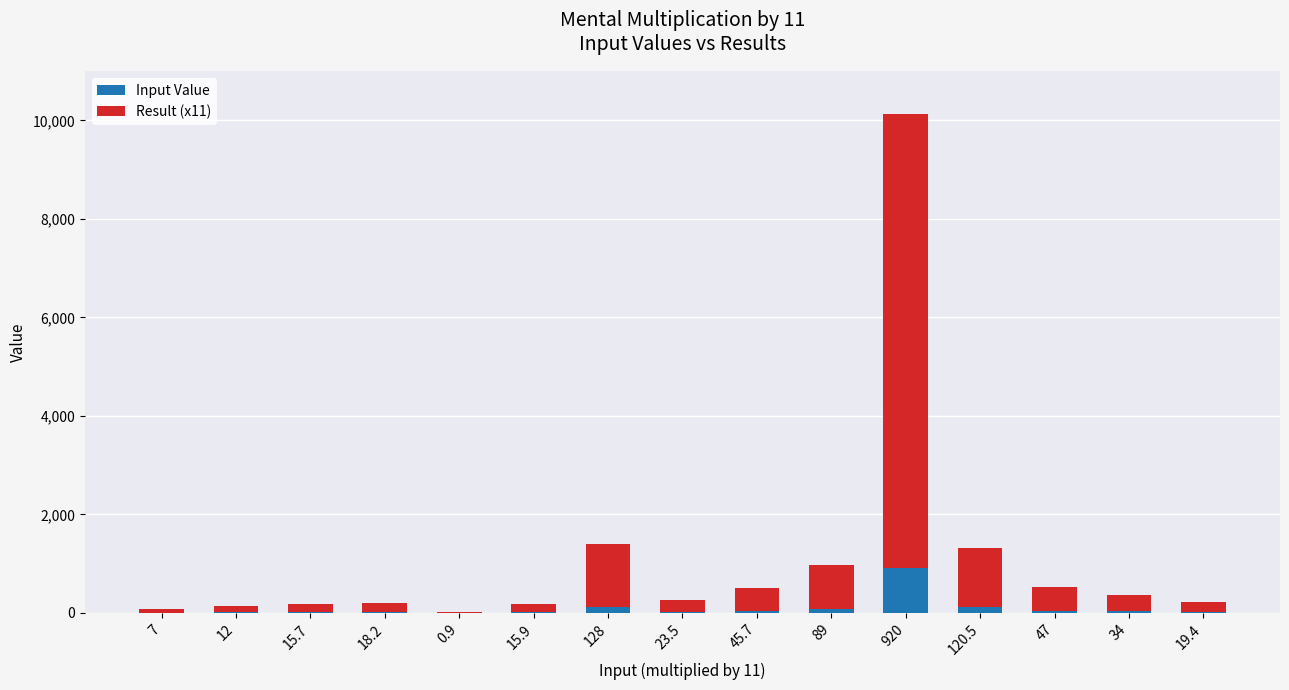

At which label does Input Value reach its peak?

920